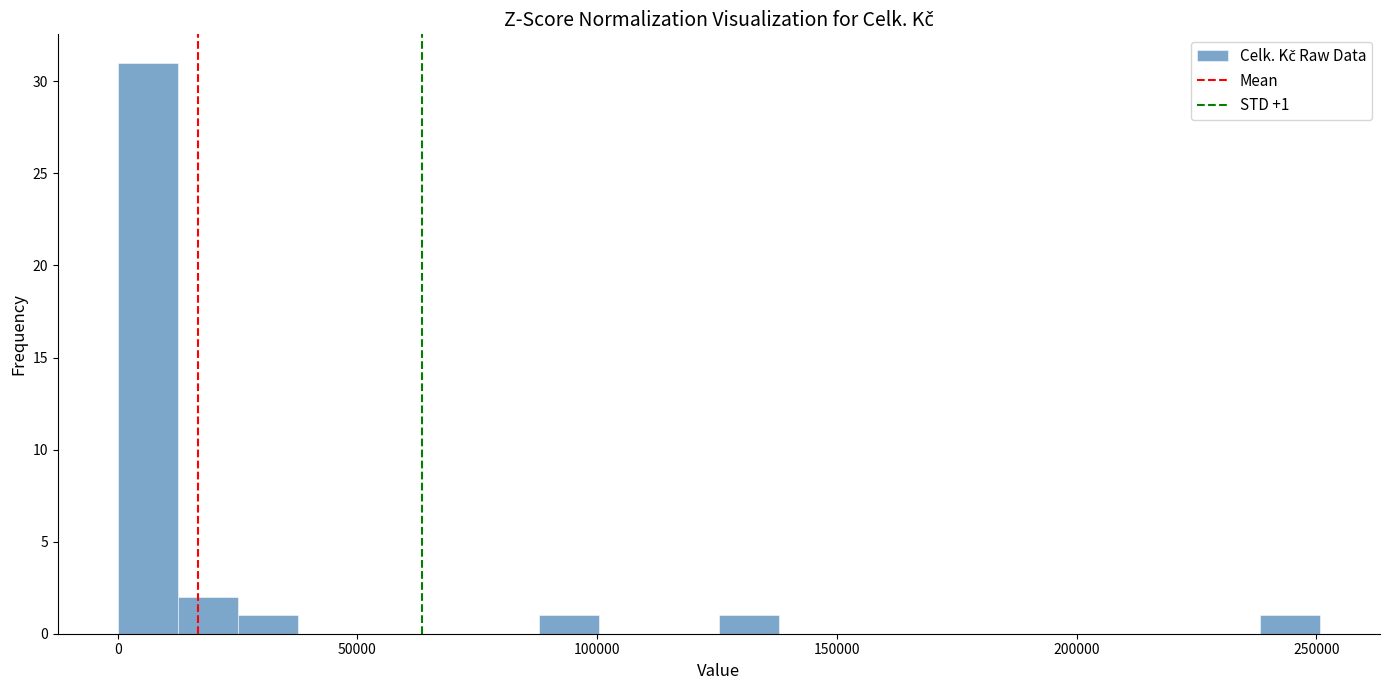

Around what value on the x-axis is the tallest bar? Give the approximate position of its centre, as read against the axis.

5000